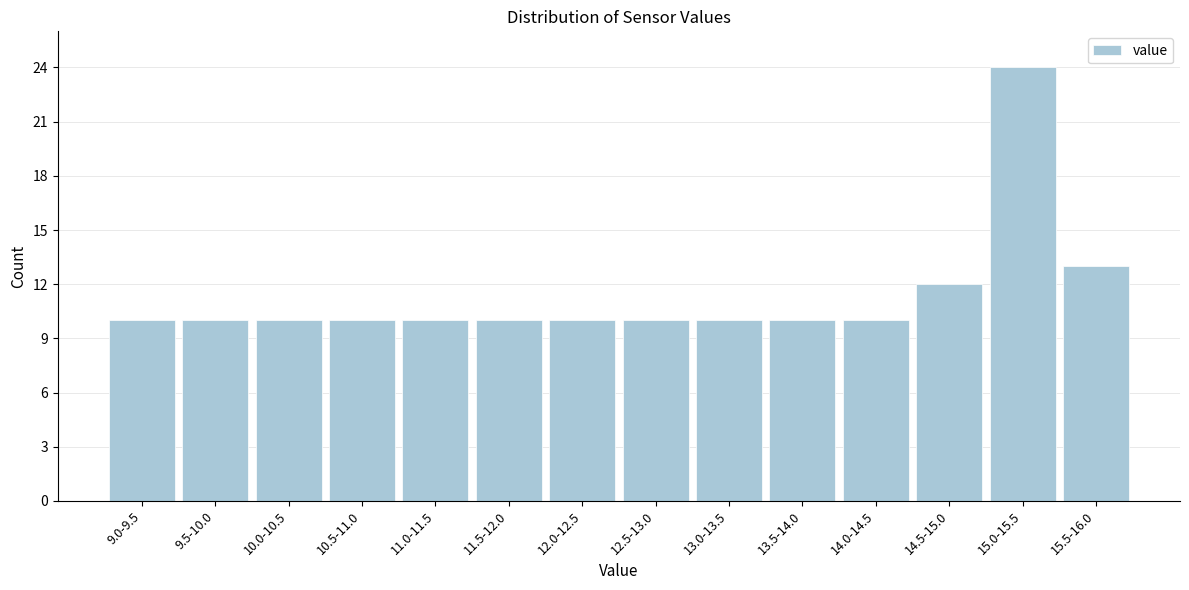

Reading left to right, transcribe all the data shown in this chart.

10	10	10	10	10	10	10	10	10	10	10	12	24	13